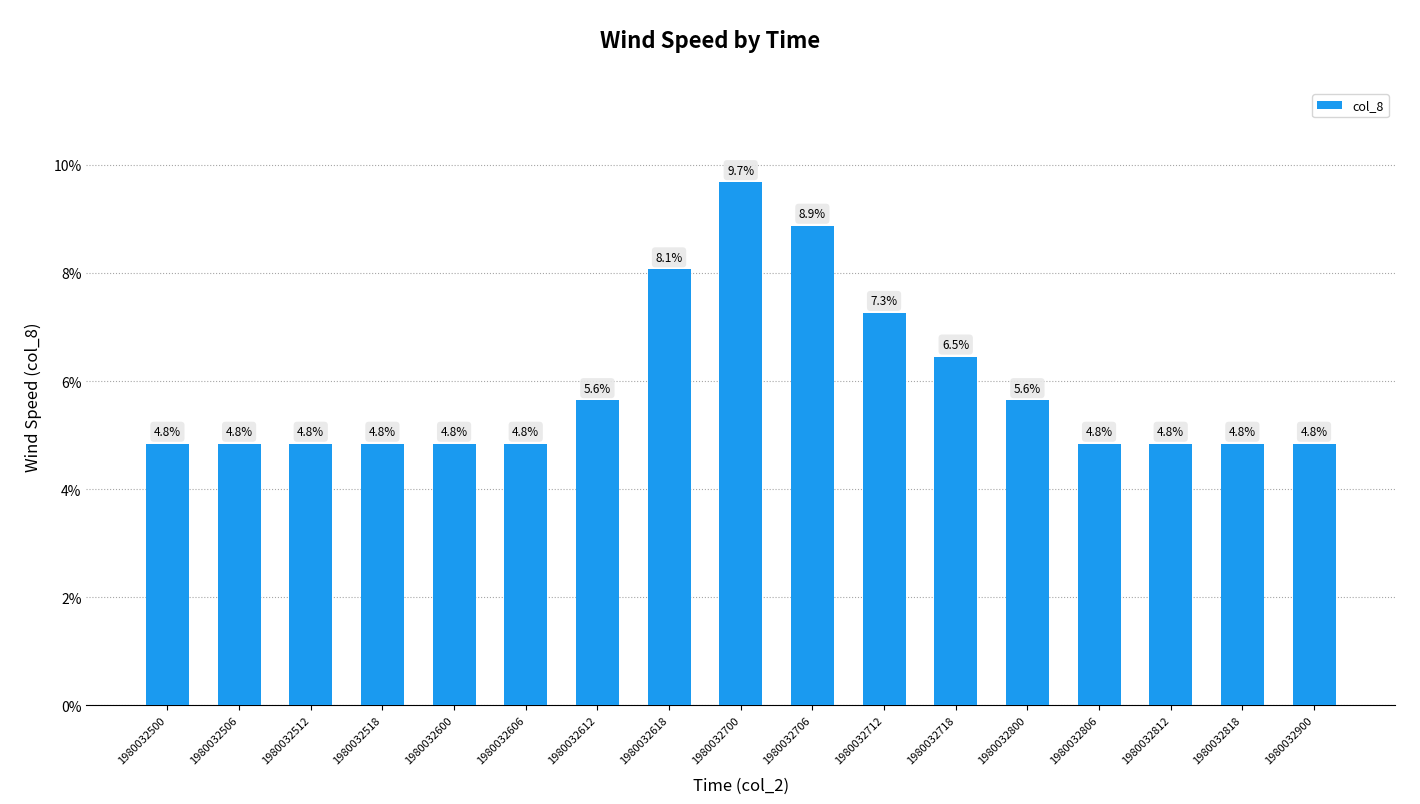

Reading left to right, transcribe all the data shown in this chart.

1980032500=4.8	1980032506=4.8	1980032512=4.8	1980032518=4.8	1980032600=4.8	1980032606=4.8	1980032612=5.6	1980032618=8.1	1980032700=9.7	1980032706=8.9	1980032712=7.3	1980032718=6.5	1980032800=5.6	1980032806=4.8	1980032812=4.8	1980032818=4.8	1980032900=4.8